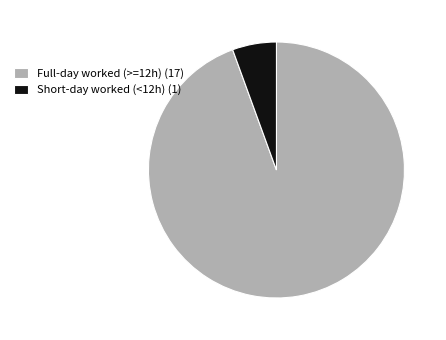

The Full-day worked (>=12h) (17) slice represents 84% of the pie. True or false?

False